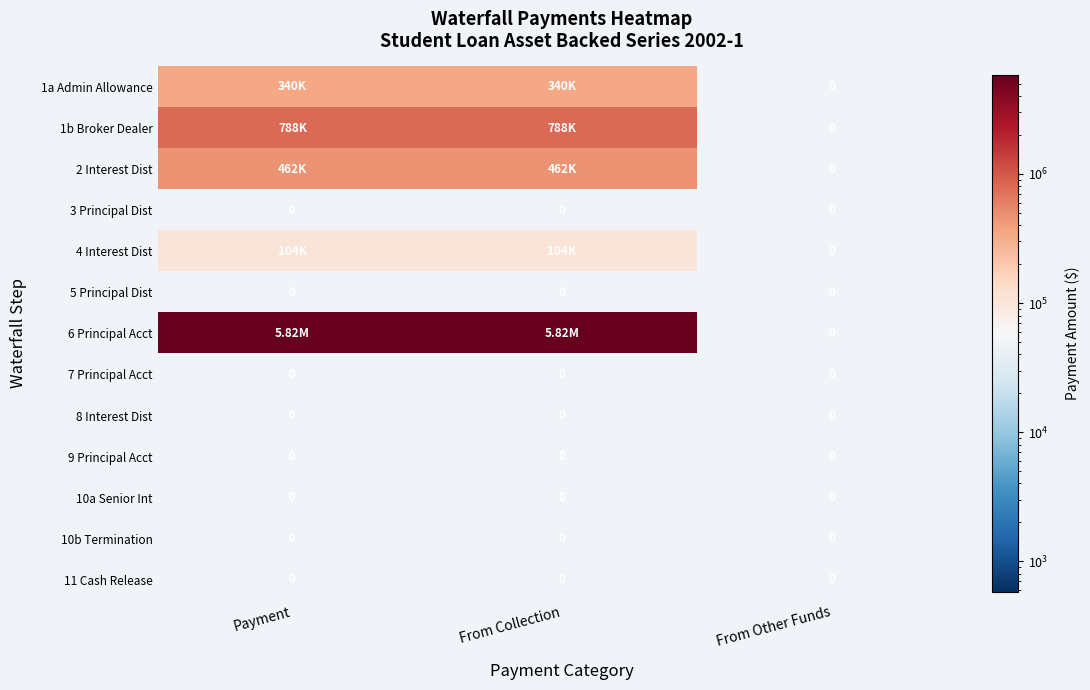

Rank the series at From Collection from lowest to highest value.

3 Principal Dist, 5 Principal Dist, 7 Principal Acct, 8 Interest Dist, 9 Principal Acct, 10a Senior Int, 10b Termination, 11 Cash Release, 4 Interest Dist, 1a Admin Allowance, 2 Interest Dist, 1b Broker Dealer, 6 Principal Acct